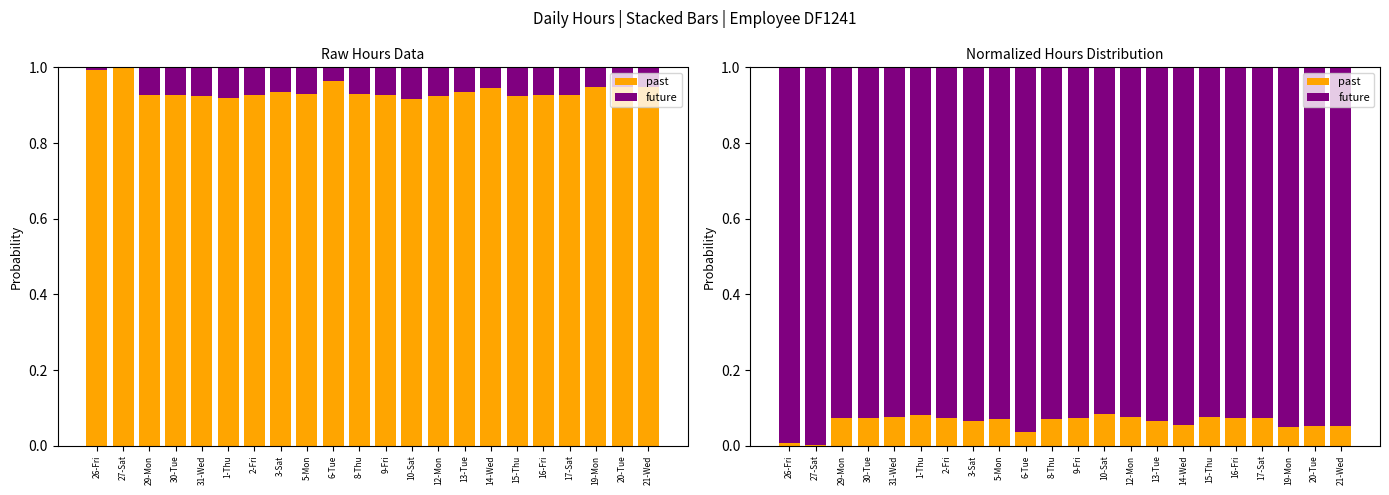

What is the maximum value shown in the chart?

1.0